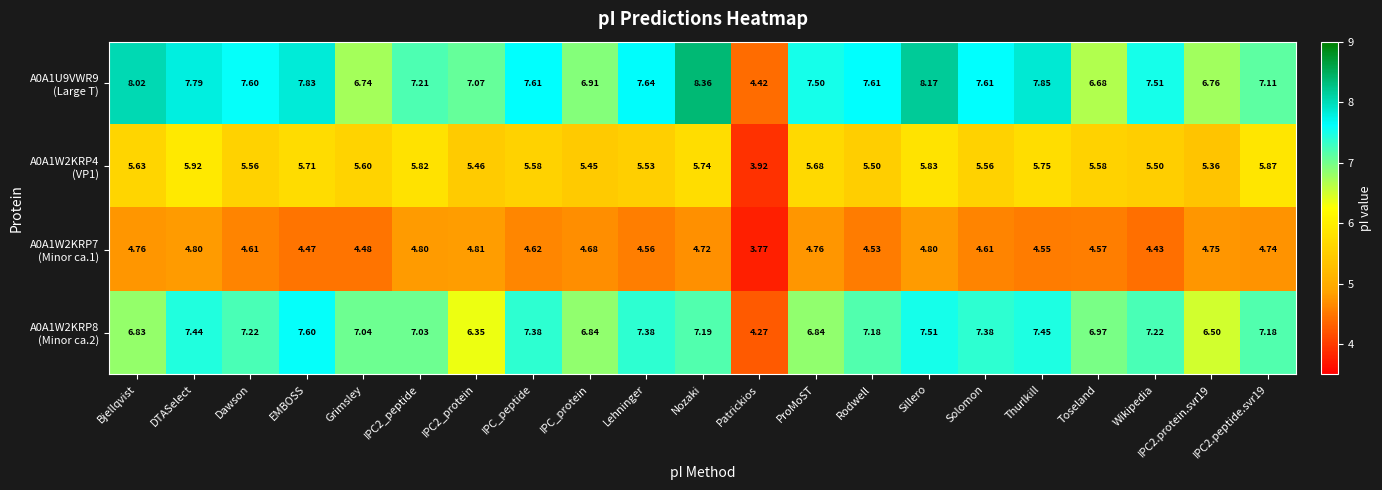

Which label corresponds to the largest value in the chart?

Nozaki